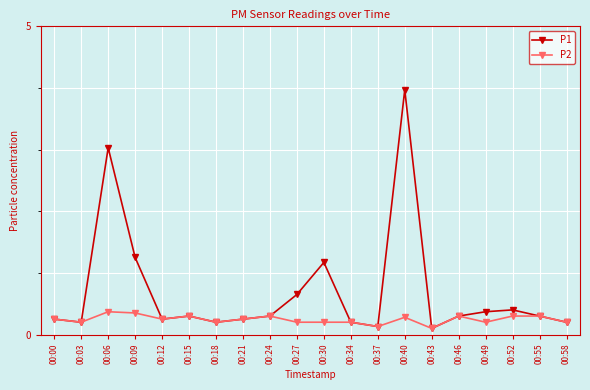

What is the value of the P2 point at the 15th from the left?

0.1